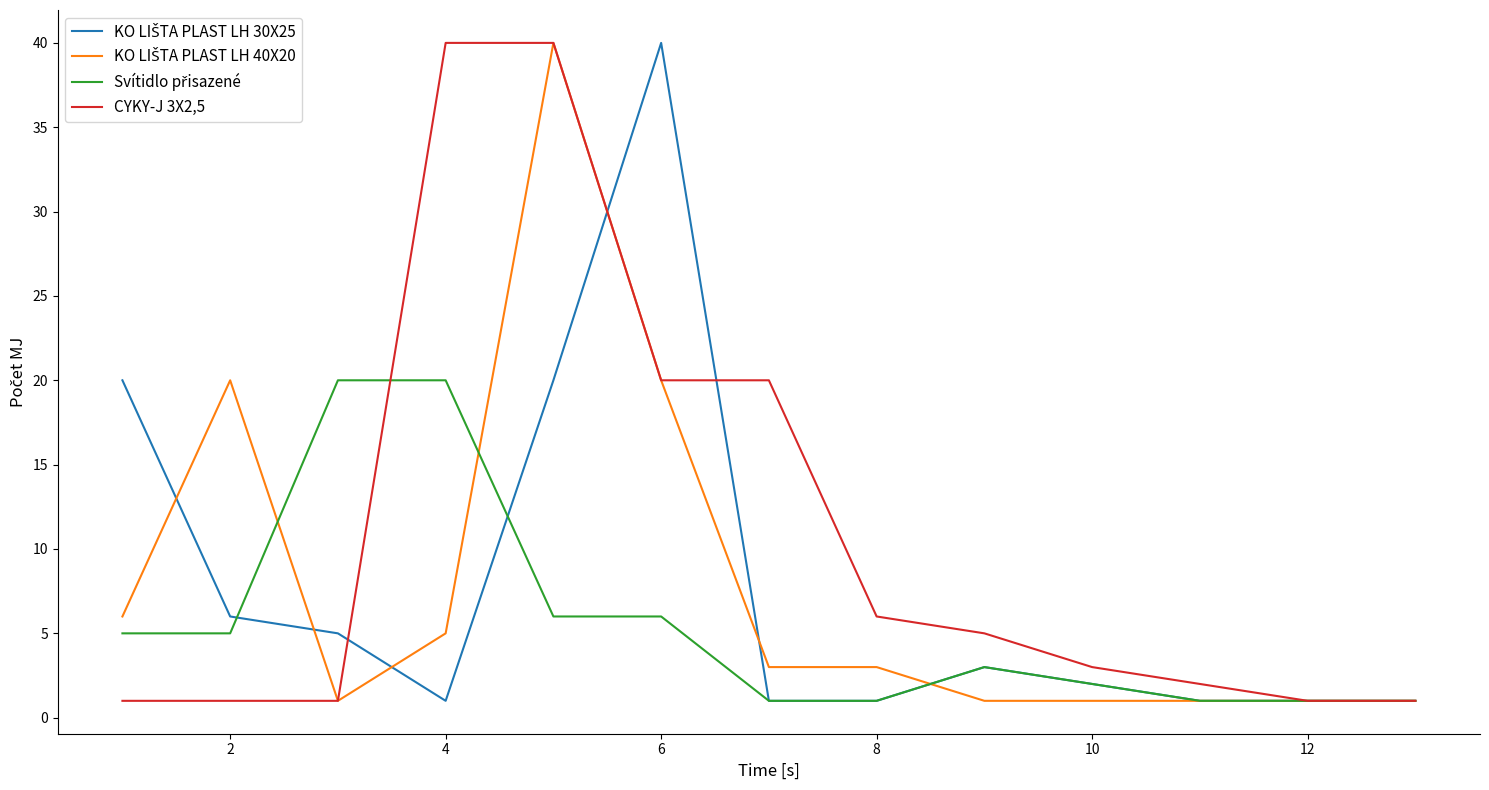

What is the greatest value displayed?

40